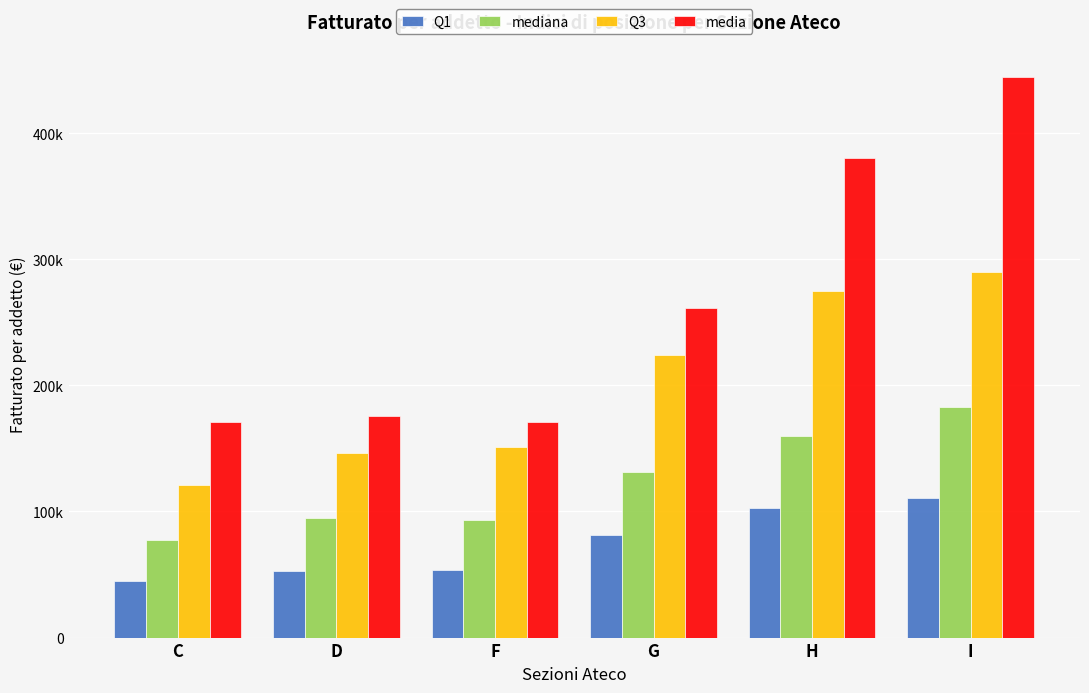

Rank the series by their average value, from highest to lowest.

media, Q3, mediana, Q1